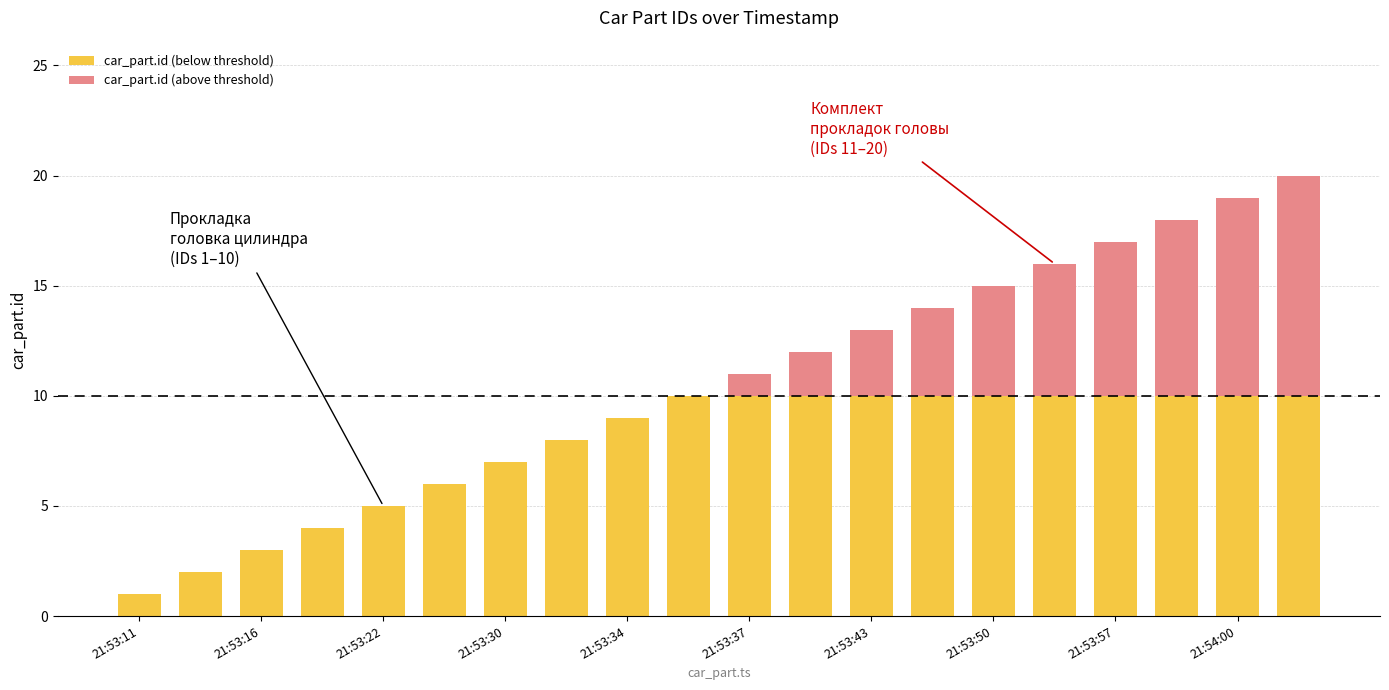

How many data points does each series have?

20